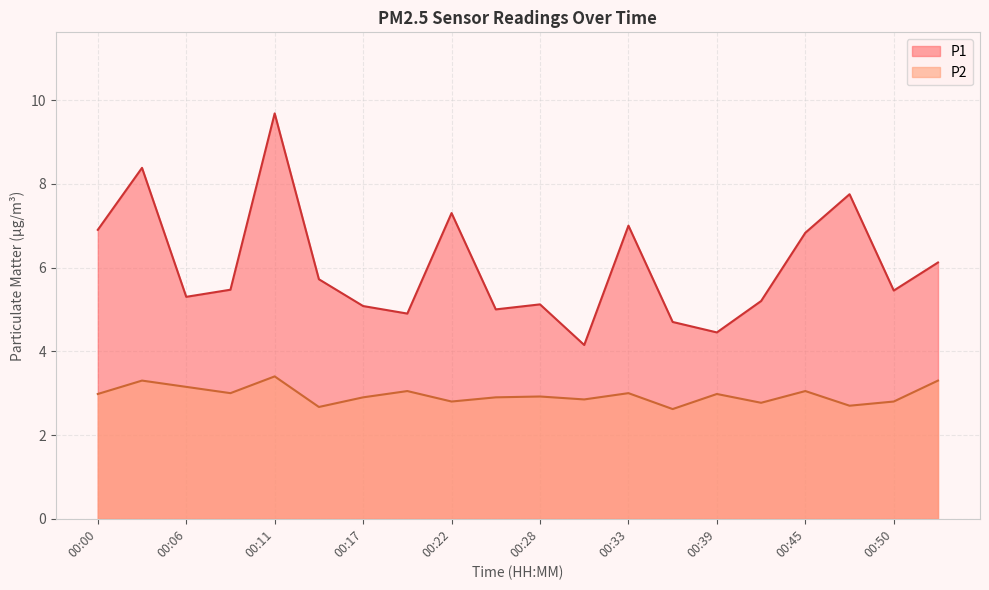

What is the total value across all series at 00:50?

8.2